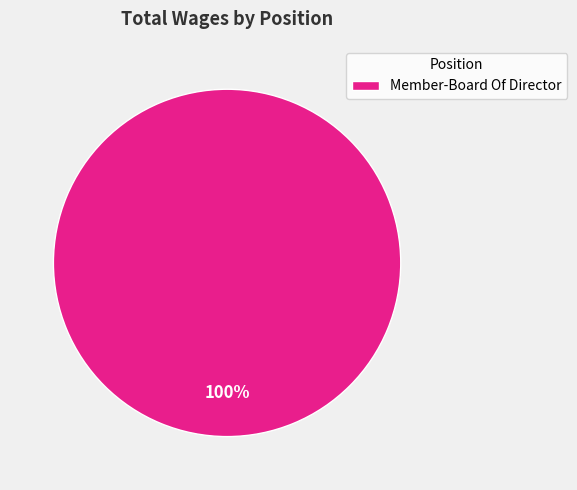

How many slices are in this pie chart?

1